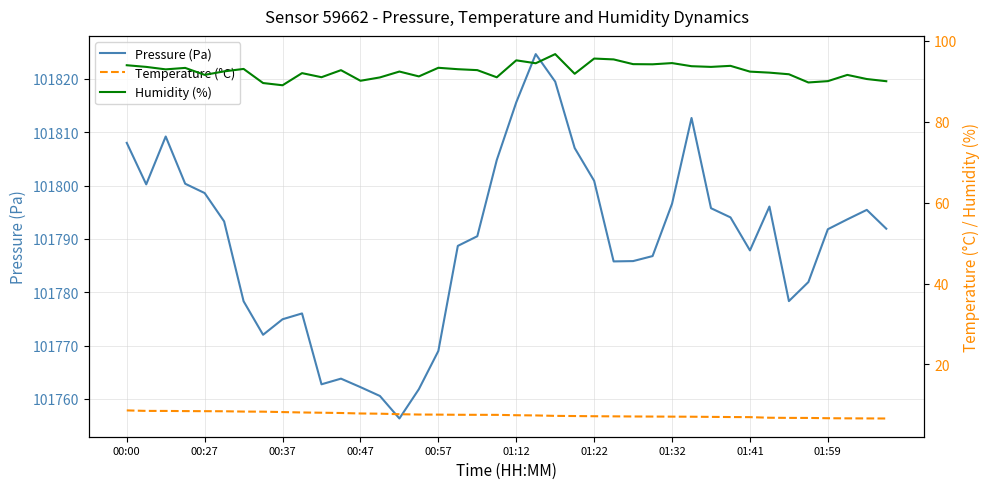

What is the lowest value of the Pressure (Pa) series?

101756.3